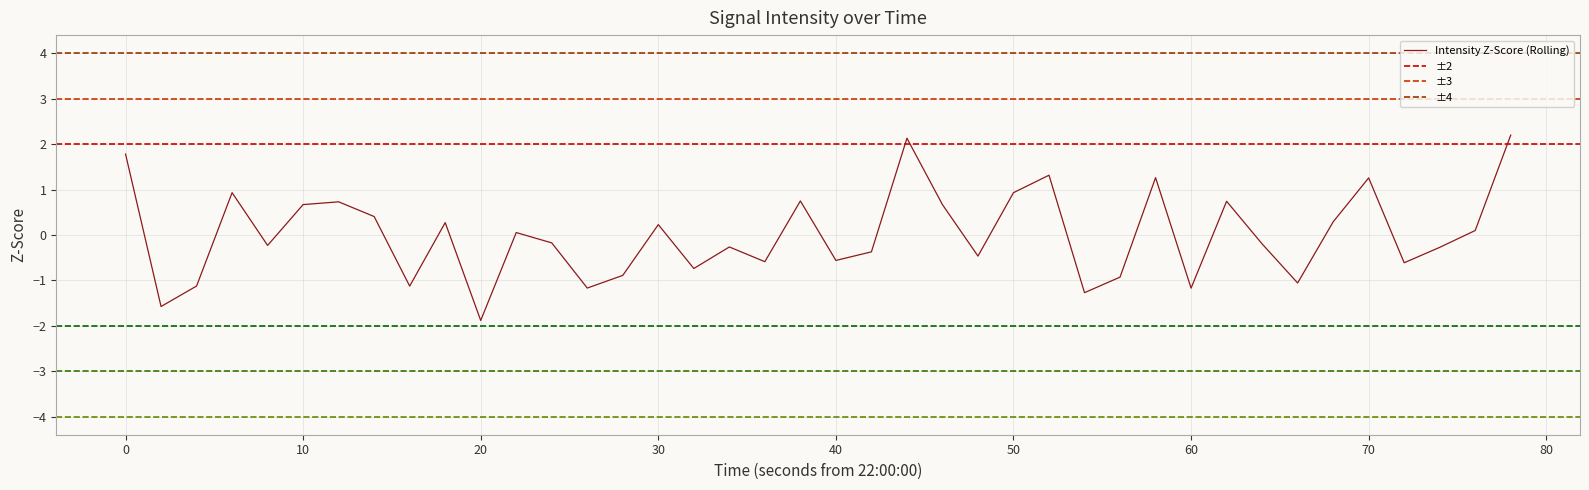

What is the minimum value for Intensity Z-Score (Rolling)?

-1.9